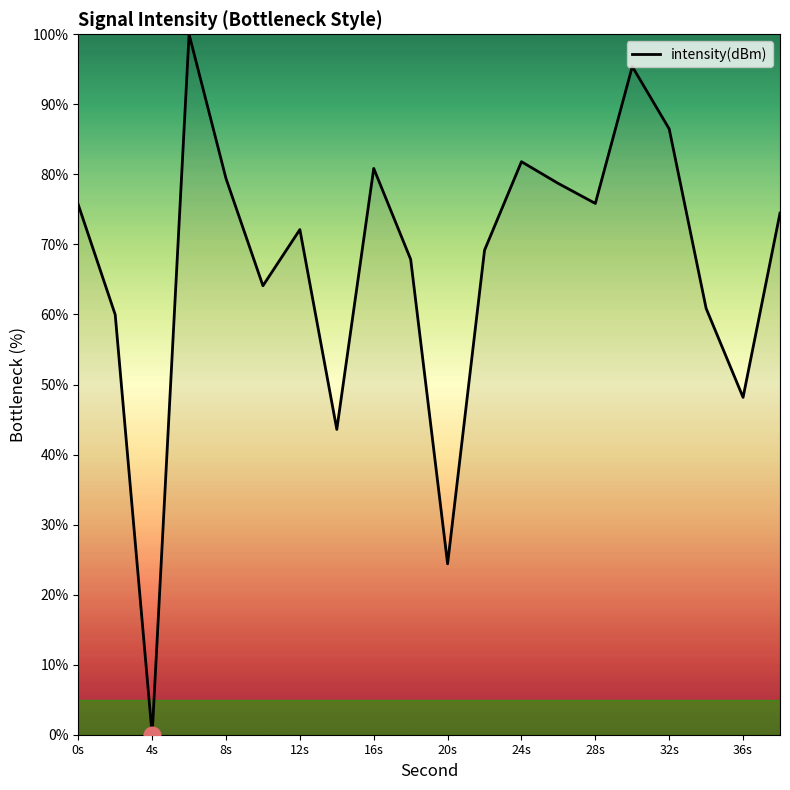

How many interior local peaks (higher than both neighbors) does the data have?

5